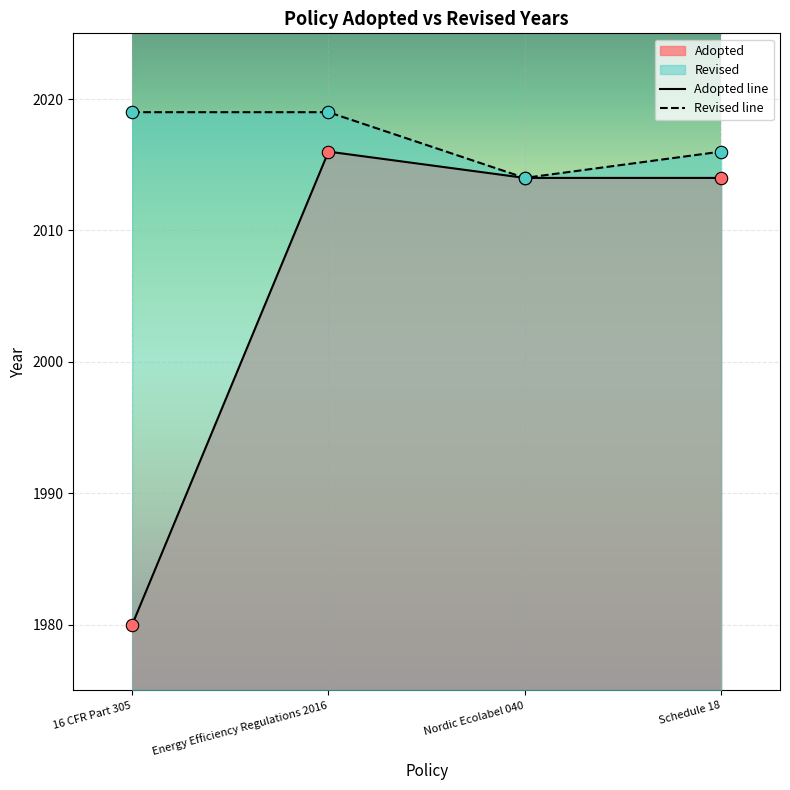

What is the ratio of the value at Nordic Ecolabel 040 to the value at Schedule 18?

1.0